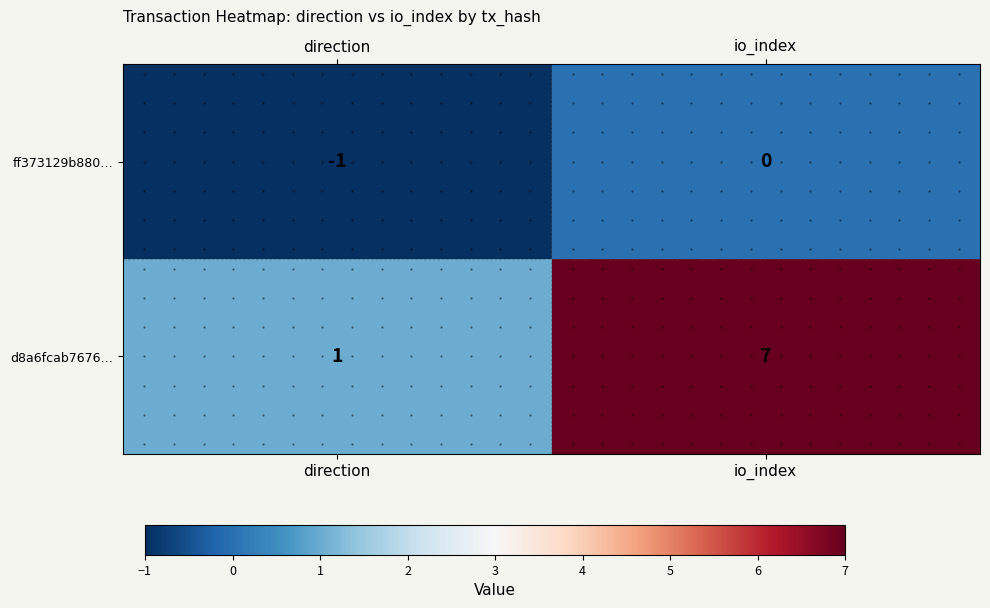

What is the sum of the ff373129b880… values at io_index and direction?

-1